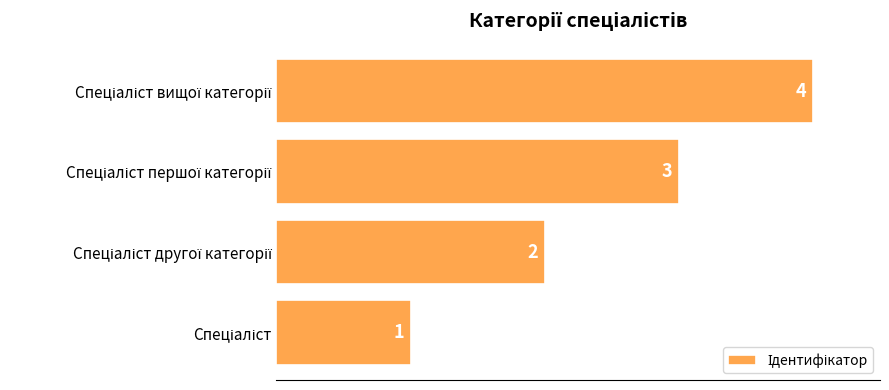

How many distinct data groups are displayed?

1